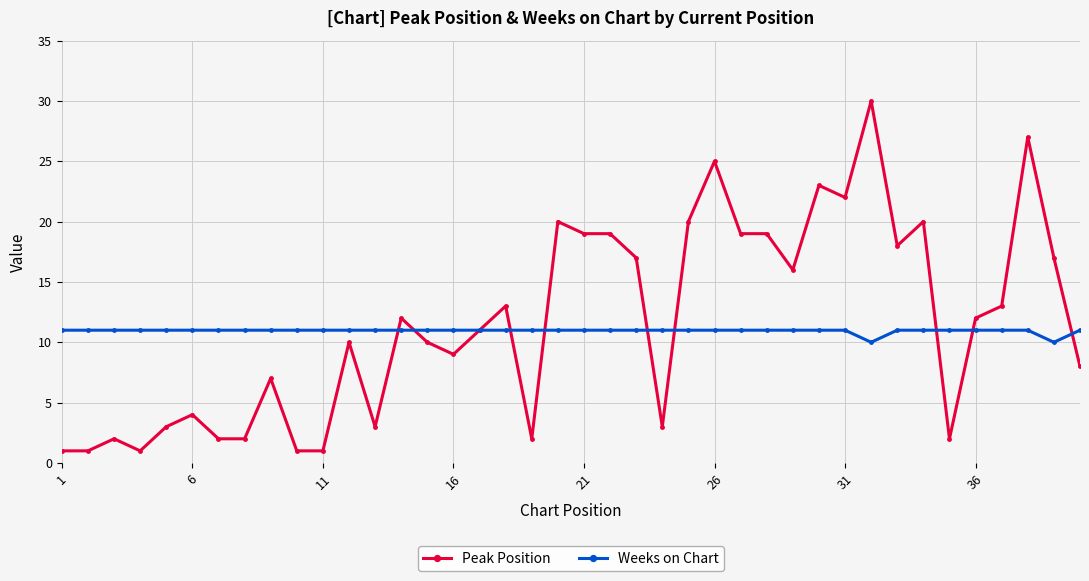

Which series has the largest range (max minus min)?

Peak Position